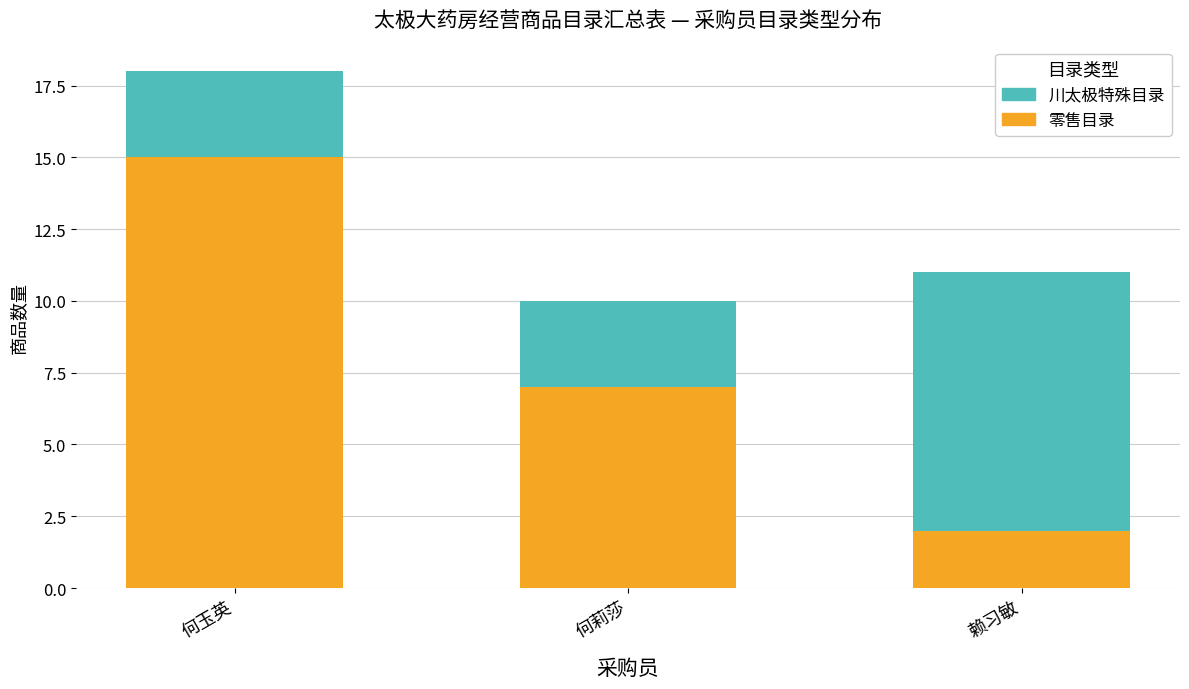

True or false: 零售目录 has a value of 12 at 何莉莎.

False